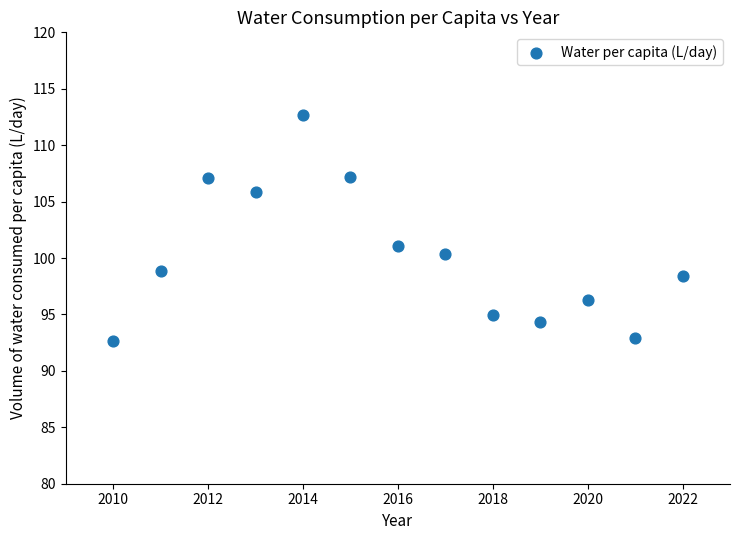

What is the range of Y values (max minus min)?

20.0